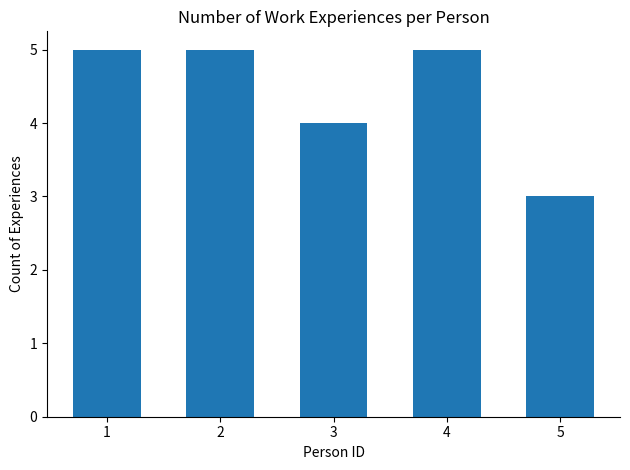

Does the chart contain stacked bars?

No